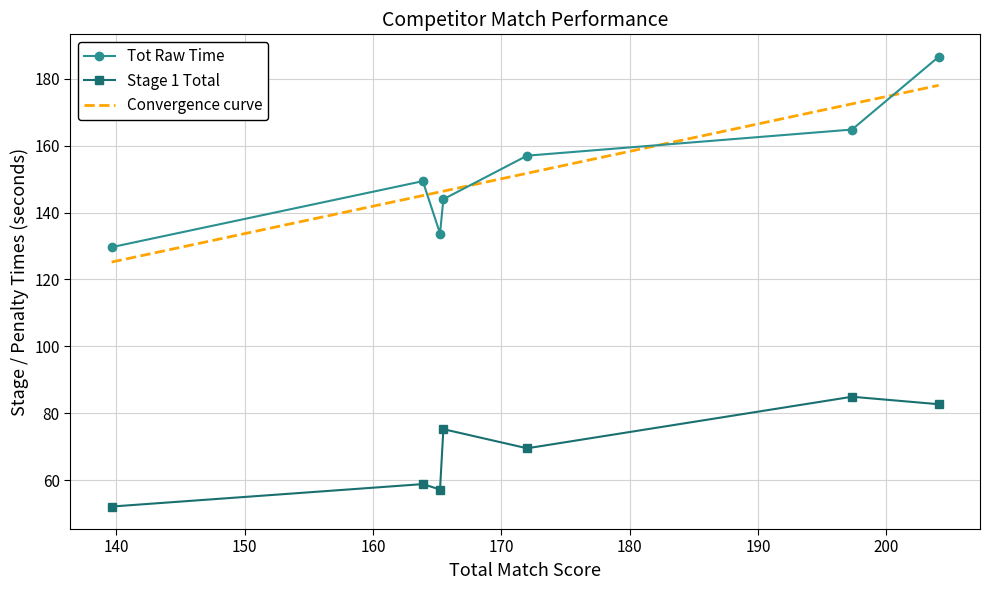

How many interior local valleys does the Stage 1 Total series have?

2